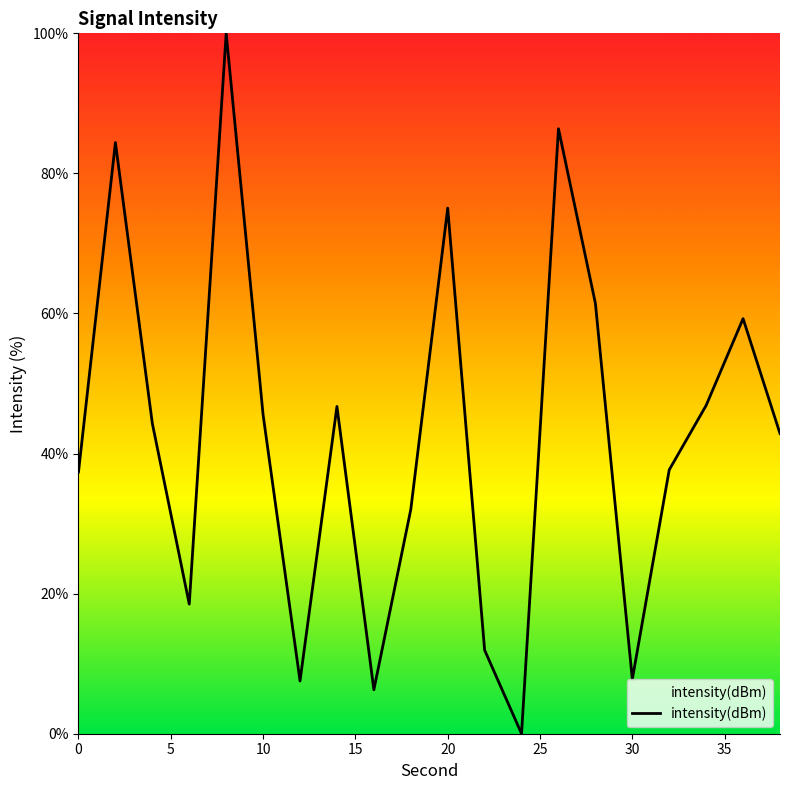

What is the difference between the maximum and minimum values?

100.0